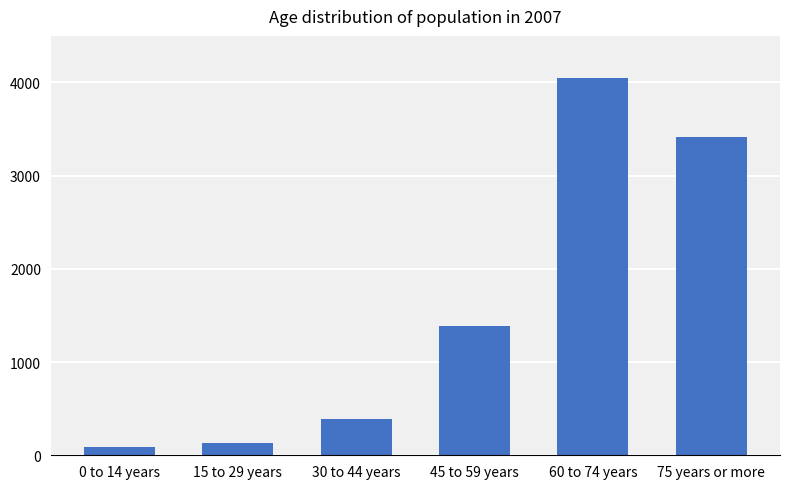

Rank the categories by value from highest to lowest.

60 to 74 years, 75 years or more, 45 to 59 years, 30 to 44 years, 15 to 29 years, 0 to 14 years